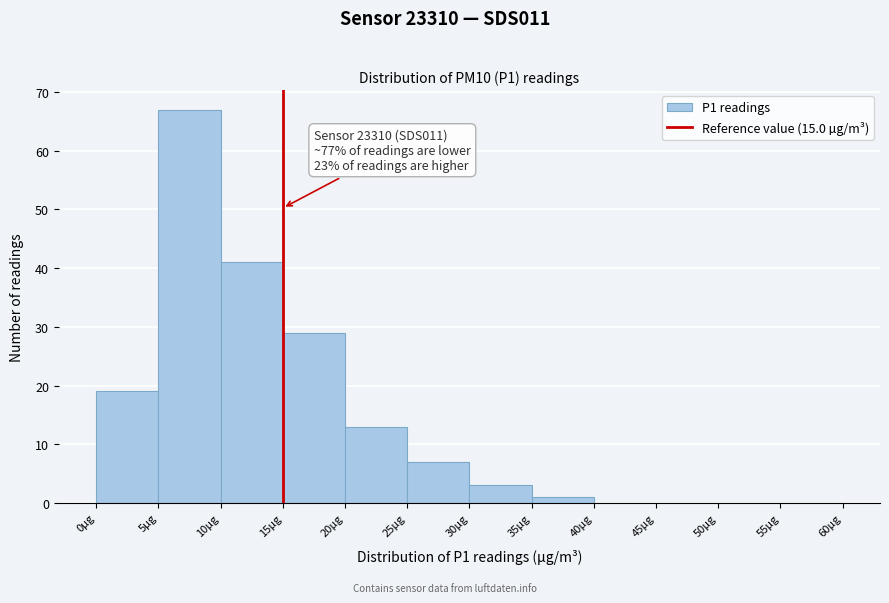

Which range on the x-axis has the tallest bar?

5 to 10